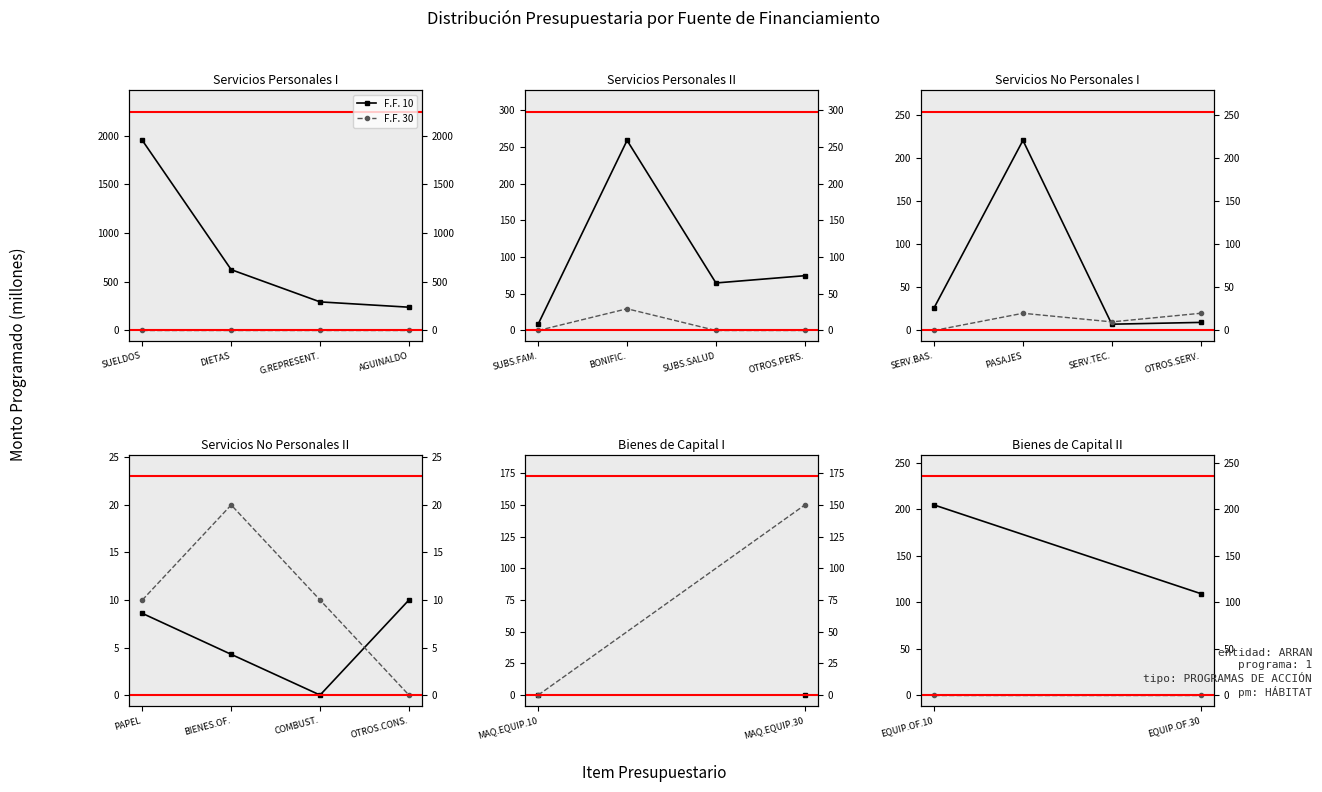

How many lines are shown in the chart?

2